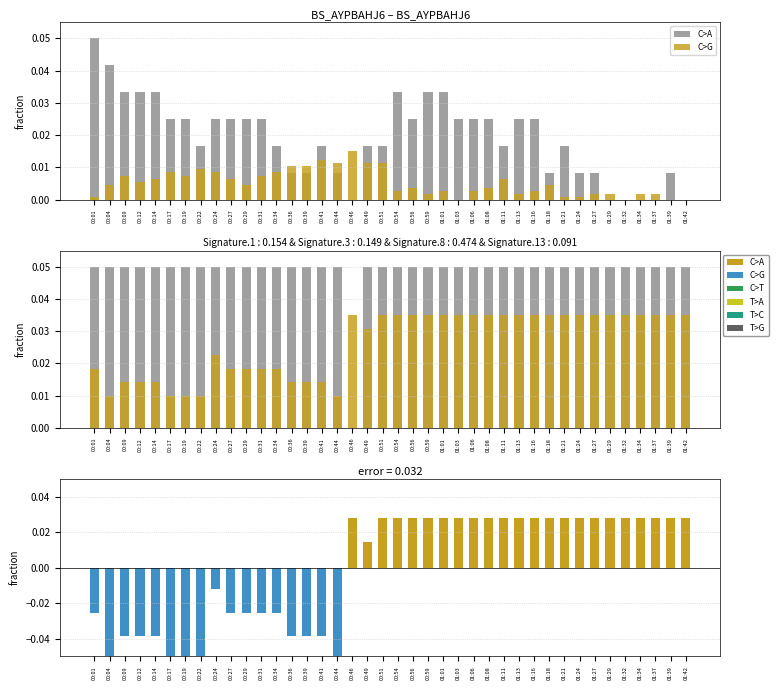

The Signal deviation series shows 0.0 at 01:11. True or false?

True